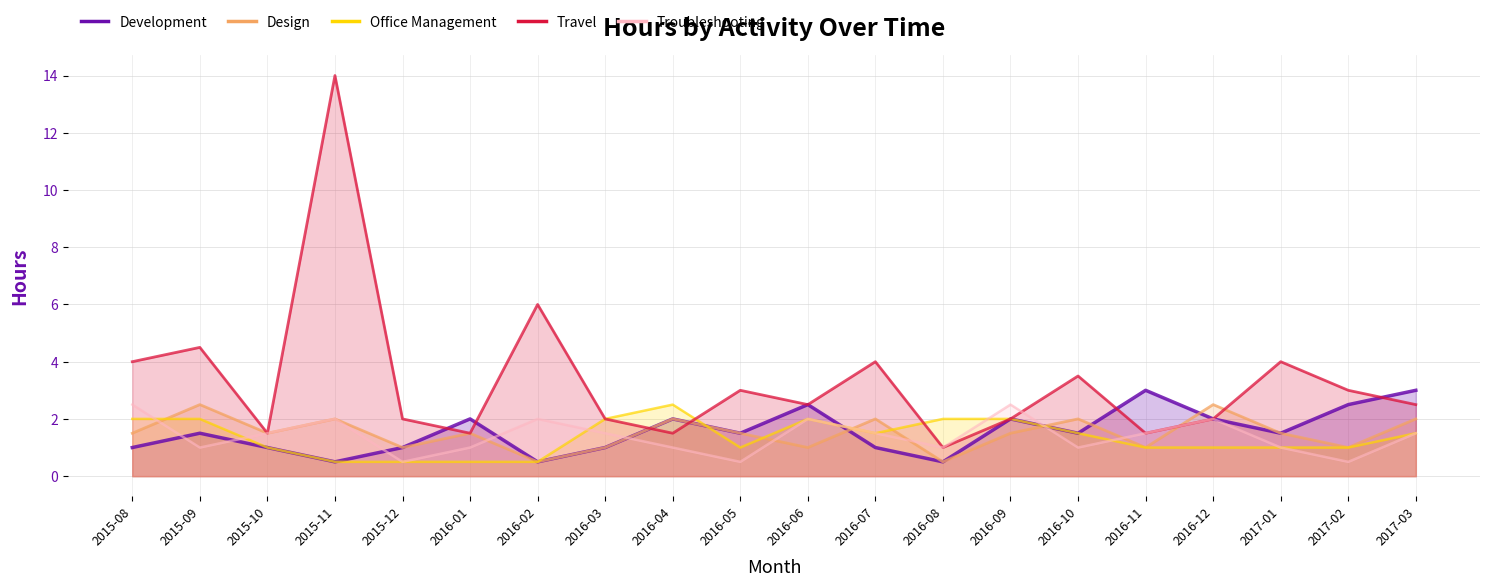

Which category has the lowest value in the Troubleshooting series?

2015-12